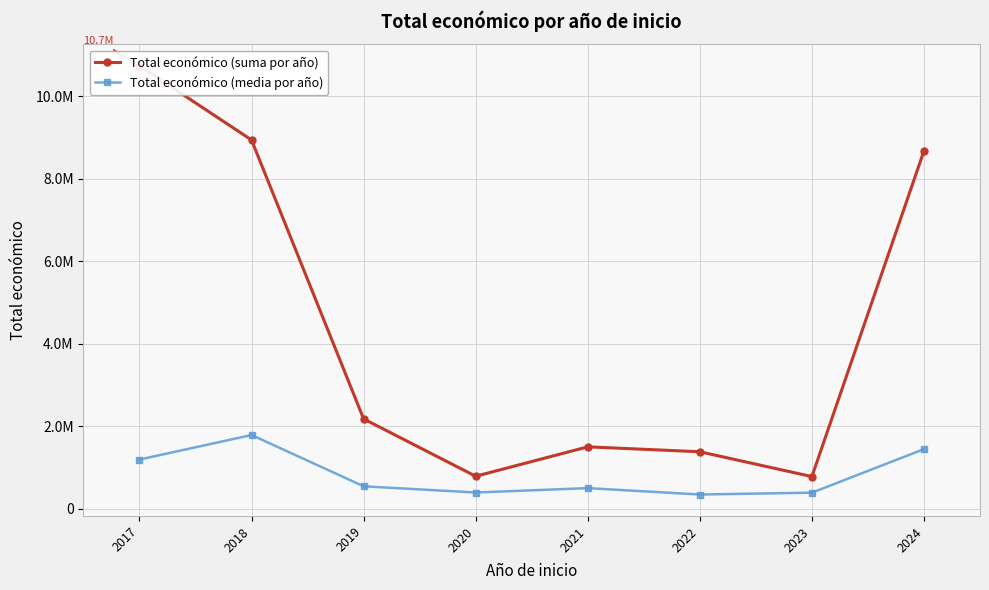

Which series has the widest spread of values?

Total económico (suma por año)